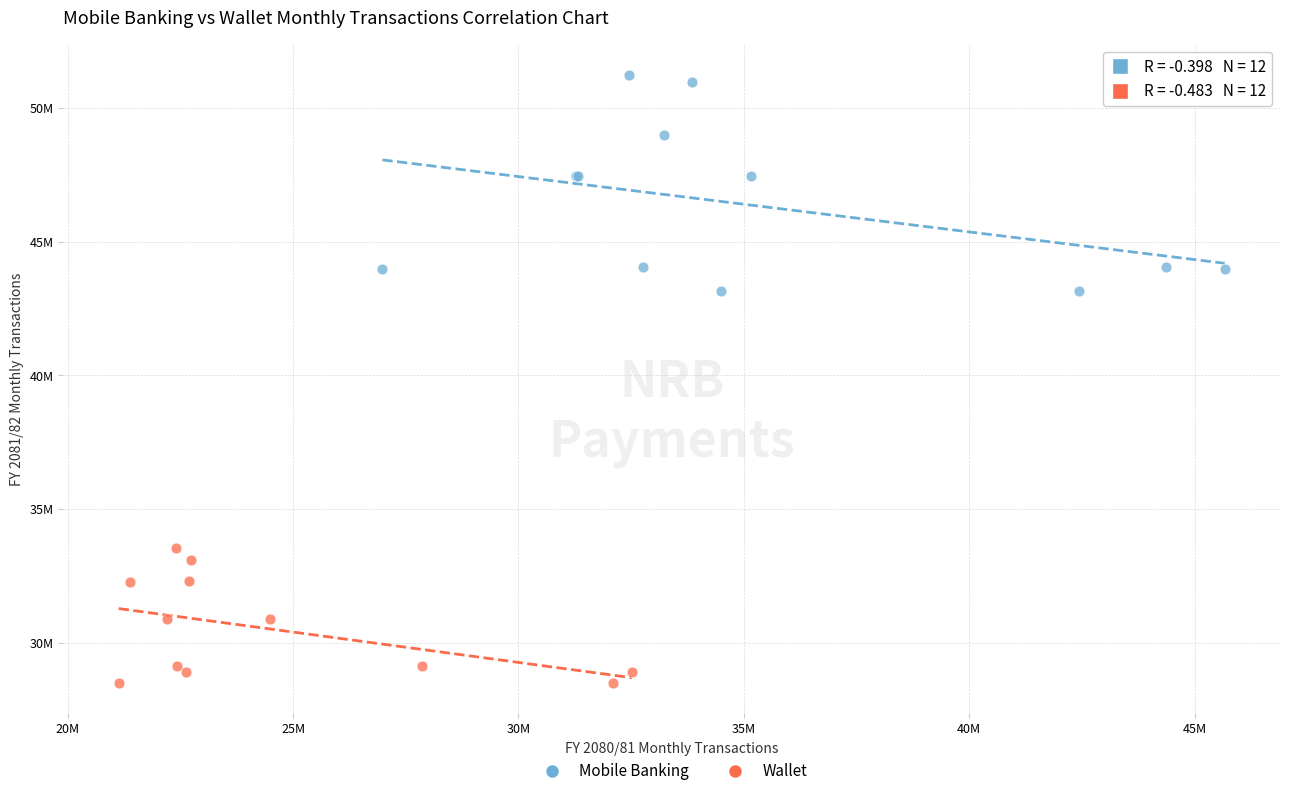

What are all the series names shown in the legend?

Mobile Banking, Wallet